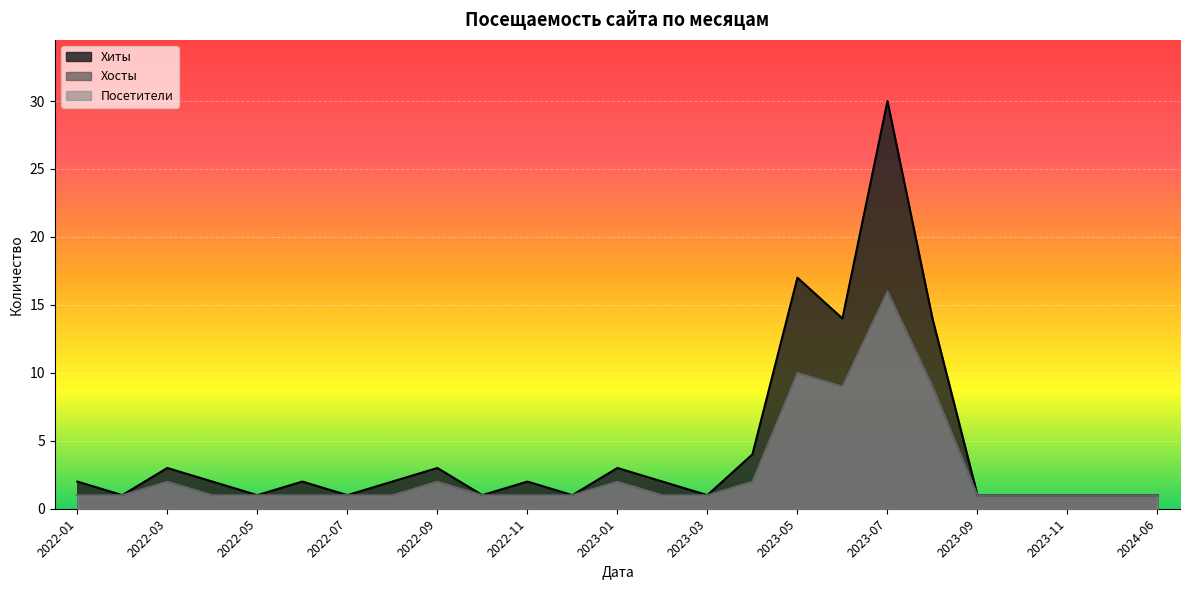

The Хосты series shows 1 at 2022-02. True or false?

True